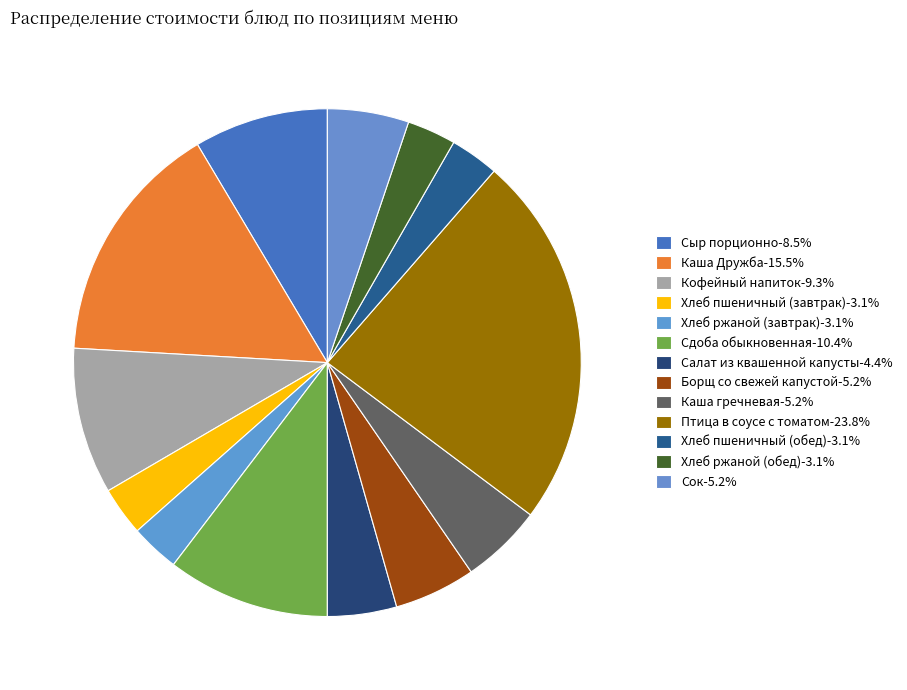

Which category has the smallest portion of the pie?

Хлеб пшеничный (завтрак)